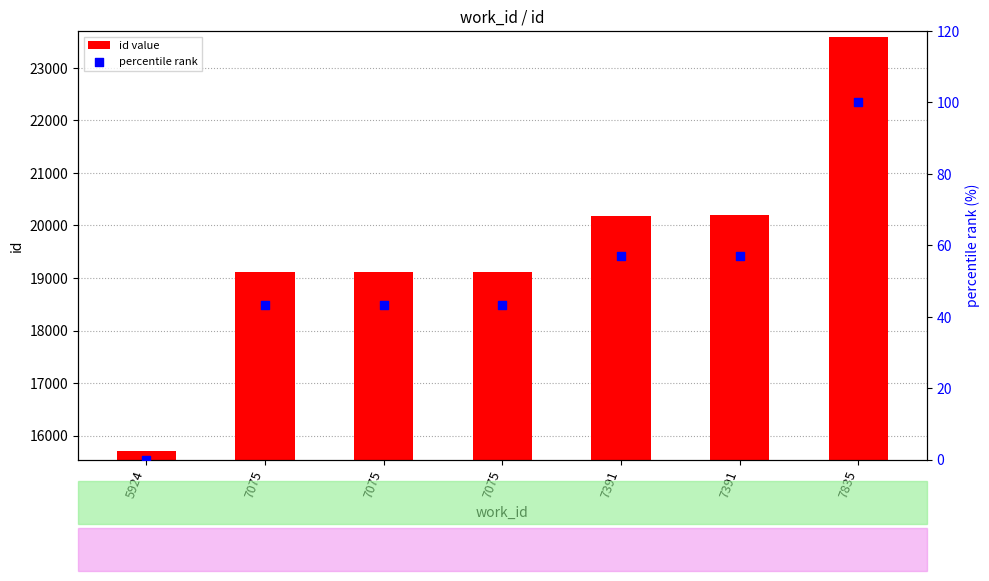

Is the value of id value at 7075 greater than the value of percentile rank at 5924?

Yes